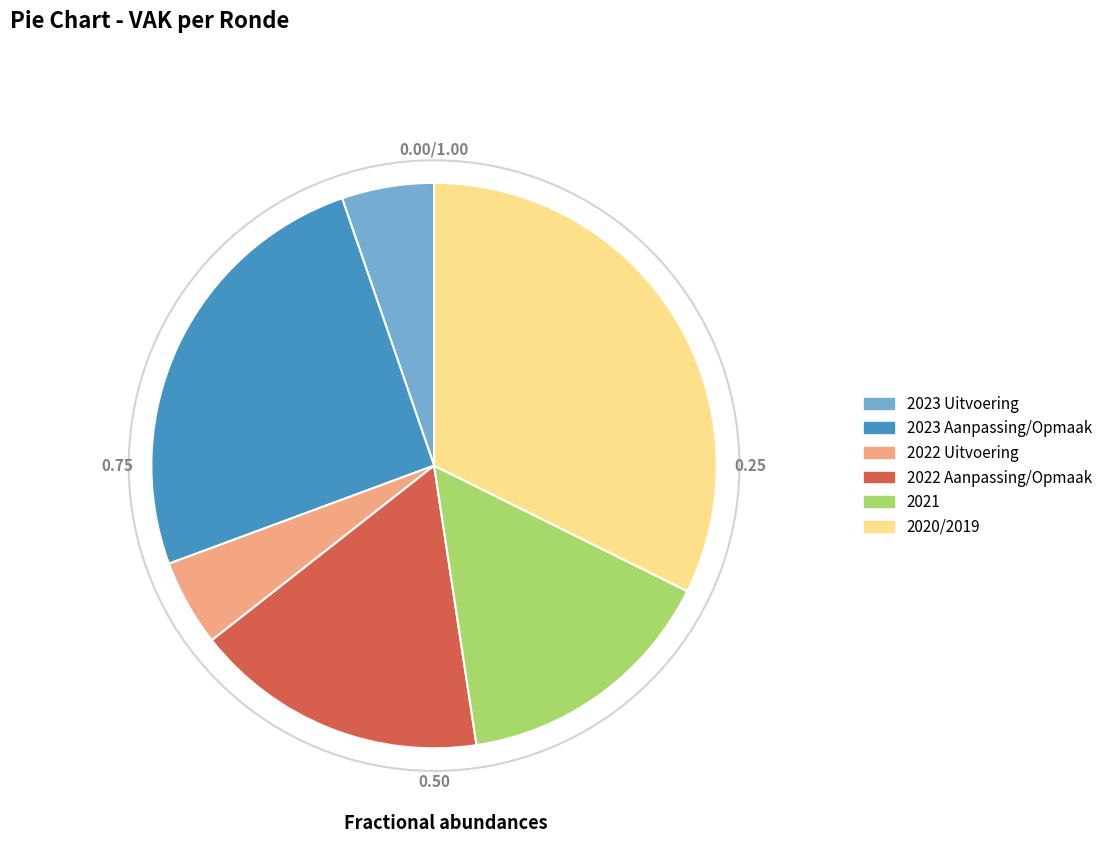

Is there any slice that represents more than half of the pie?

No